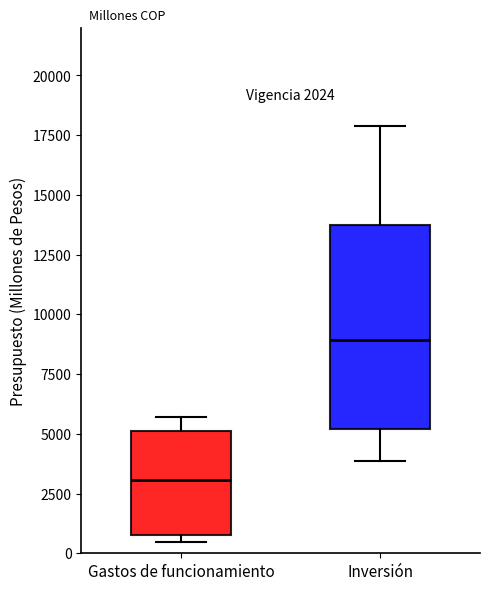

Which box is the tallest, from its lower edge to its upper edge?

Inversión